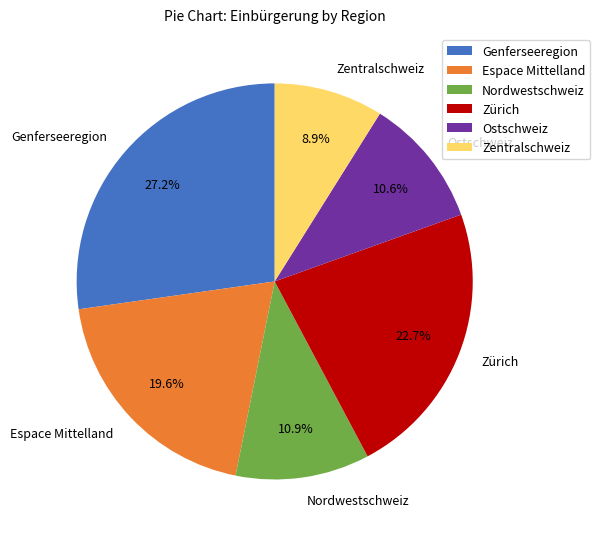

Is there a majority slice in this chart?

No